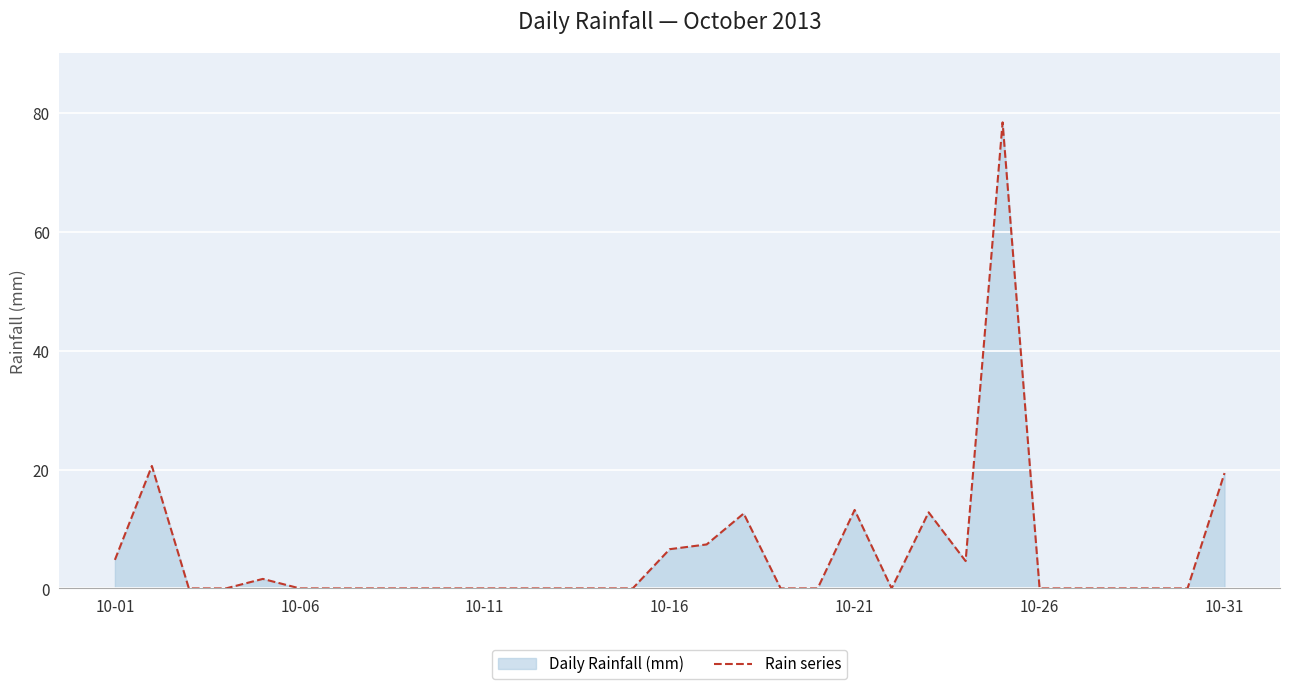

Is it true that the value at 8 is 0.0?

True